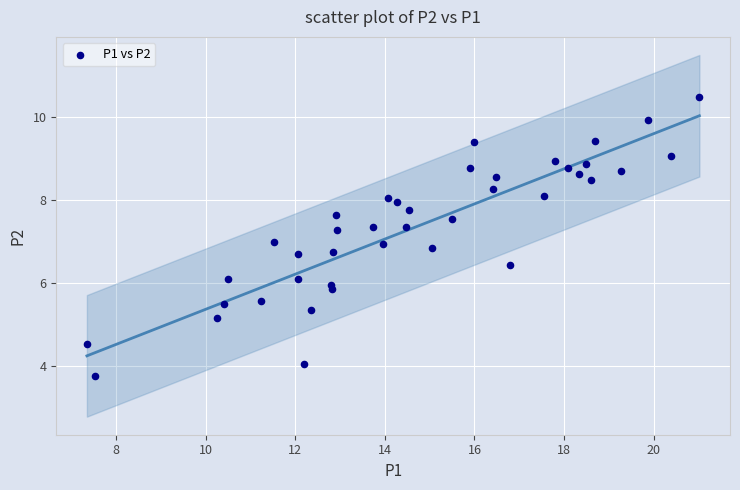

What is the range of X values (max minus min)?

13.7